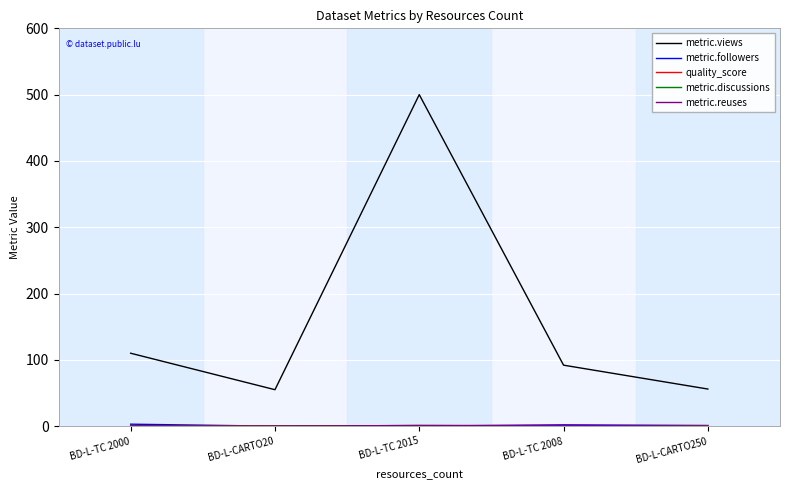

At how many categories does at least one series exceed 192?

1